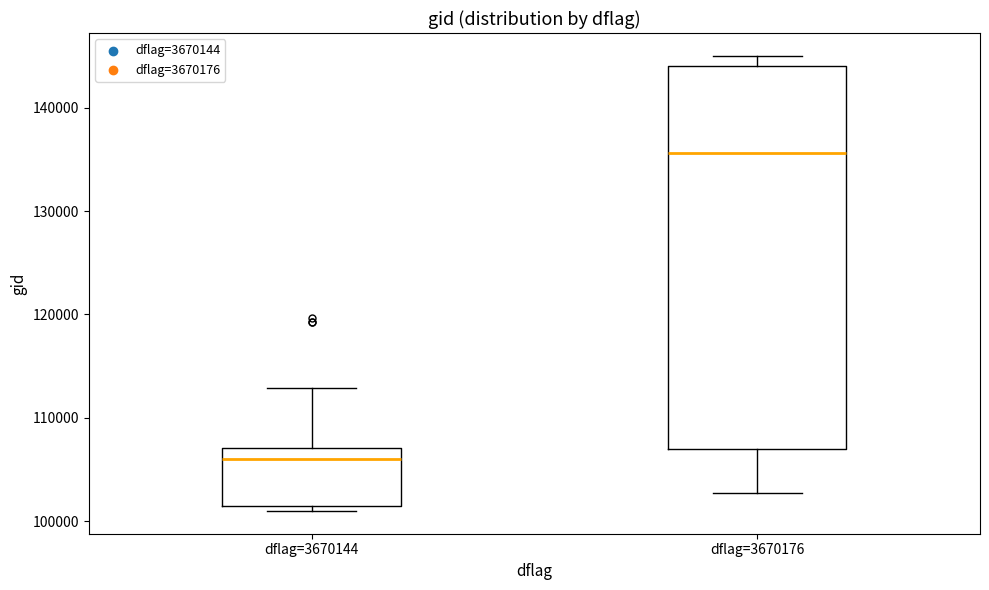

Where is the upper edge of the box for dflag=3670176 on the y-axis? The values are not printed on the chart, so give them approximately, as read against the axis.

144000